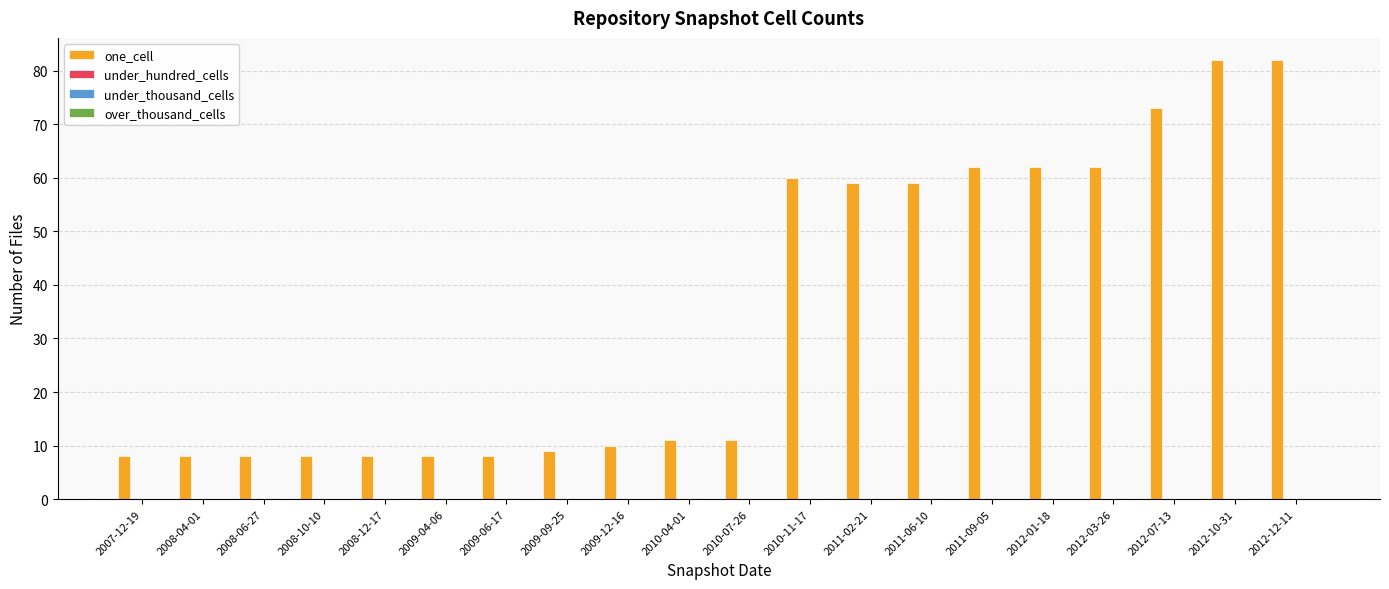

What is the smallest value displayed?

8